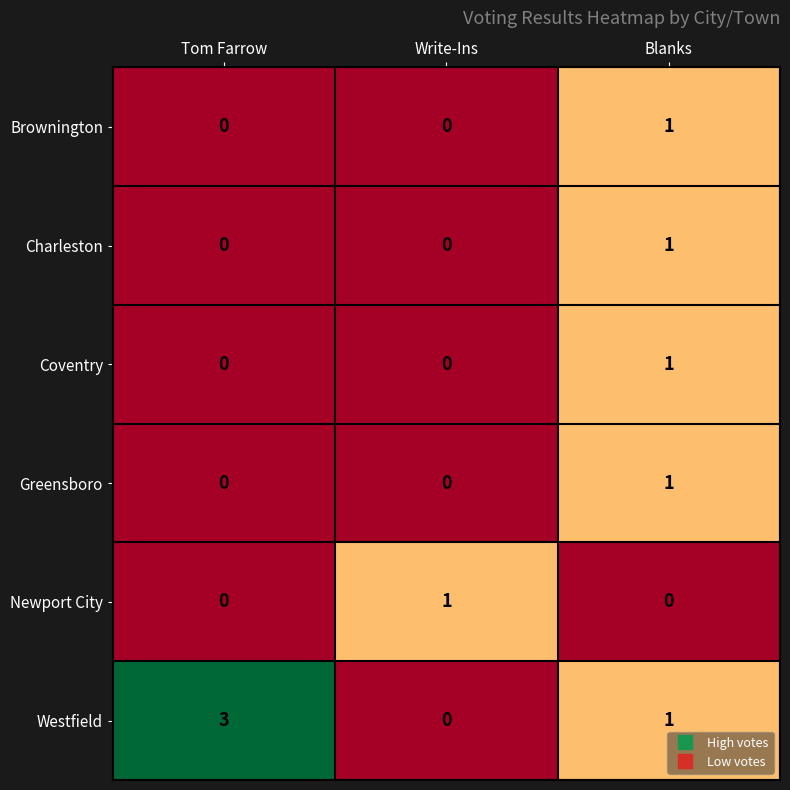

What is the maximum value shown in the chart?

3